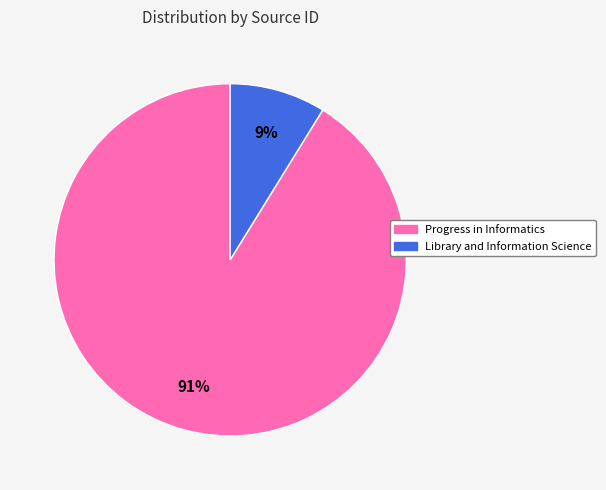

What is the smallest slice in the pie chart?

Library and Information Science